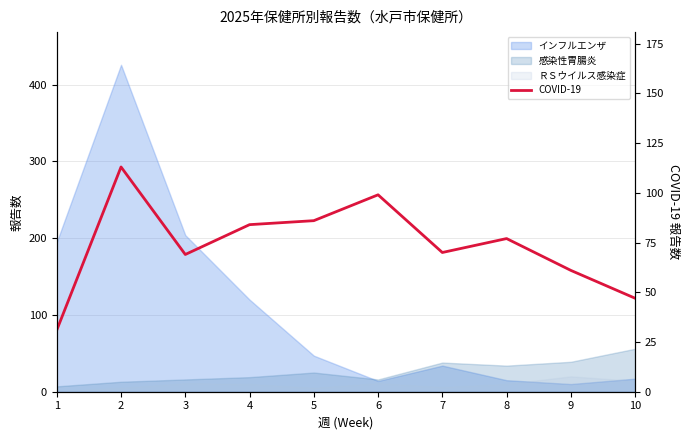

True or false: there are more than 1 points higher than both neighbors.

True